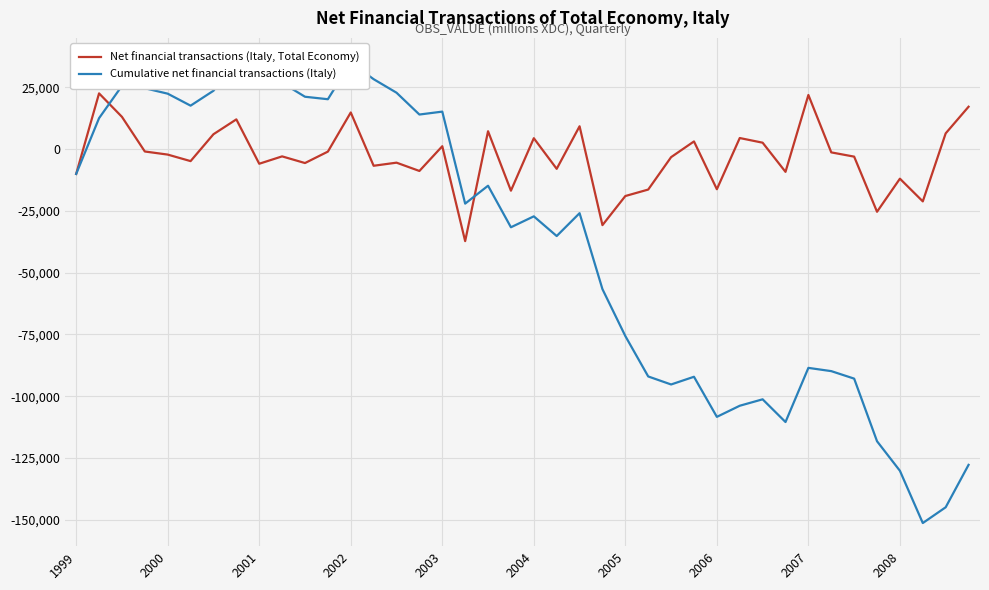

What is the lowest value of the Net financial transactions (Italy, Total Economy) series?

-37234